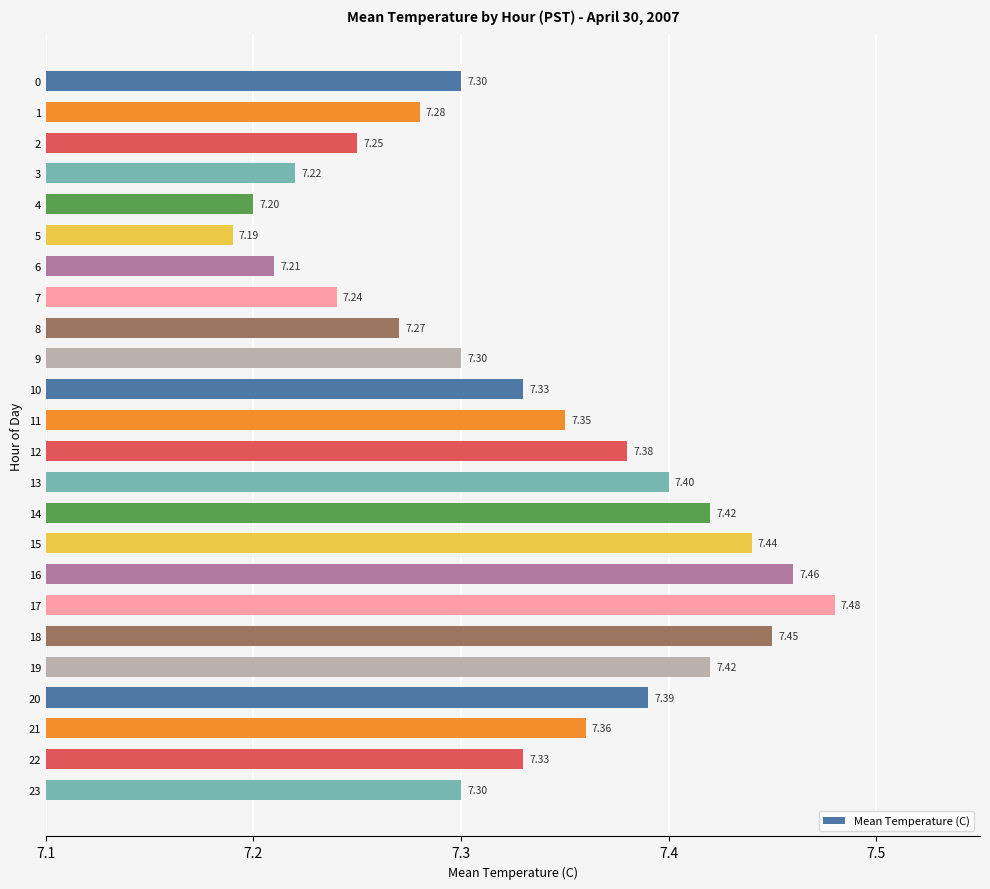

What is the sum of the values at 1 and 5?

14.5